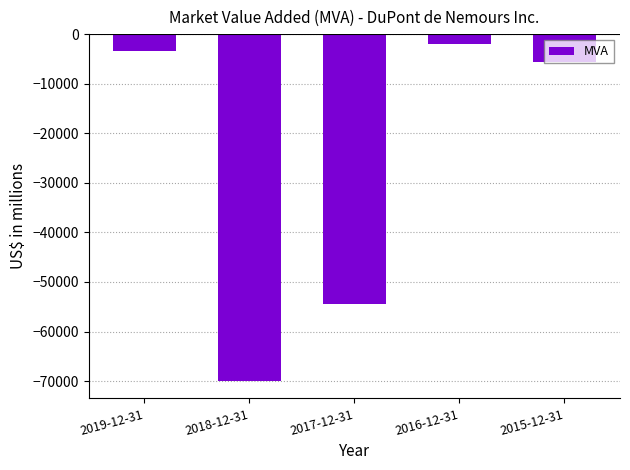

What is the difference between the maximum and minimum values?

68088